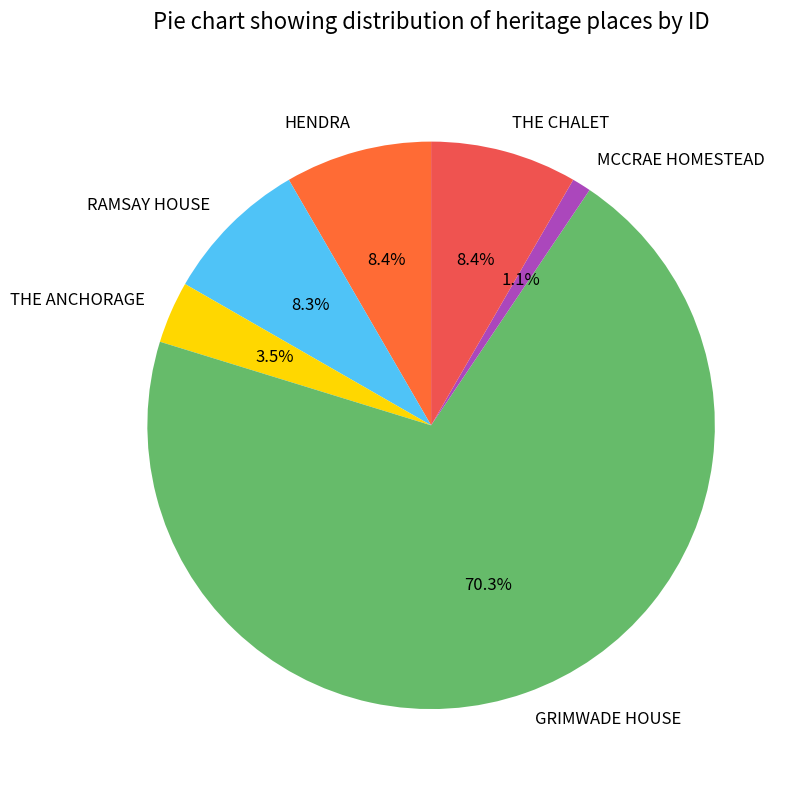

To the nearest percent, what portion does HENDRA represent?

8%